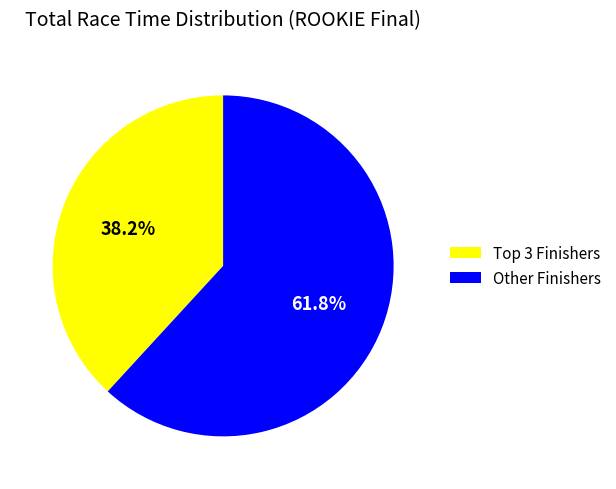

What percentage is NOT represented by Other Finishers?

38.2%